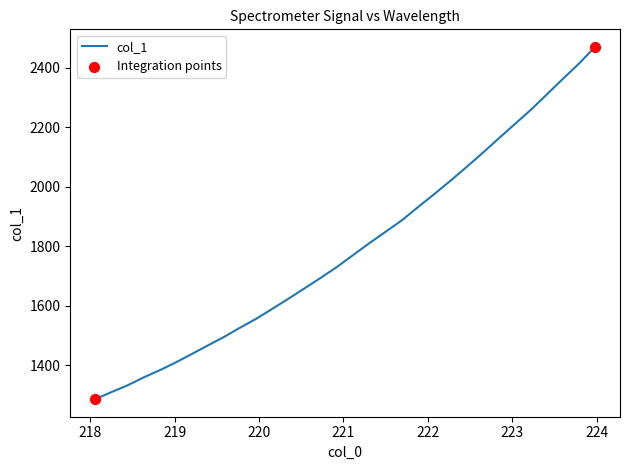

What is the greatest value displayed?

2470.0